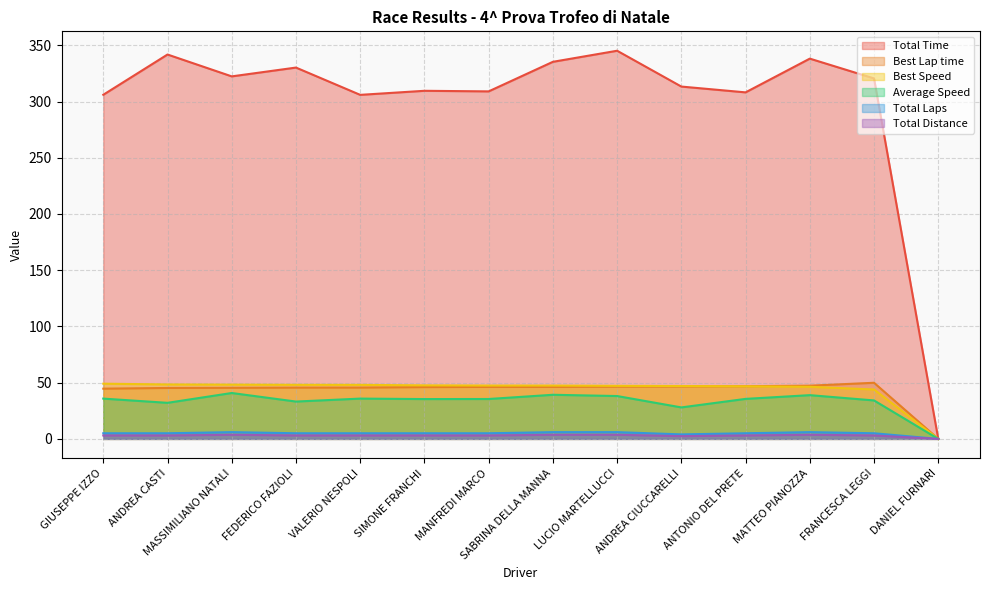

What are all the series names shown in the legend?

Total Time, Best Lap time, Best Speed, Average Speed, Total Laps, Total Distance